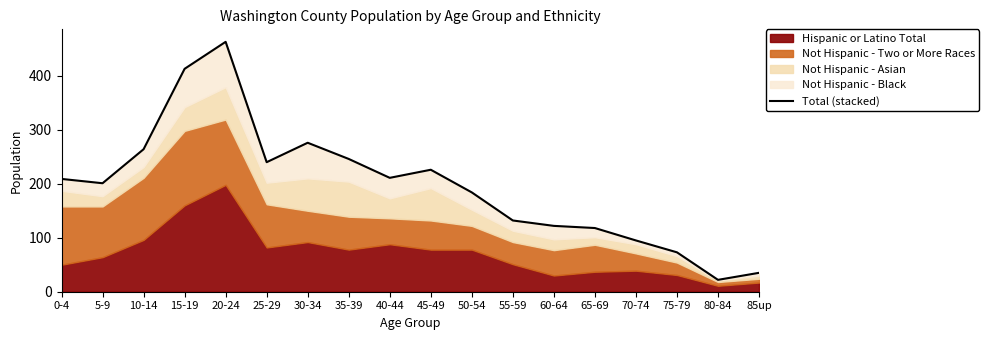

At which label is the value closest to 242?

25-29